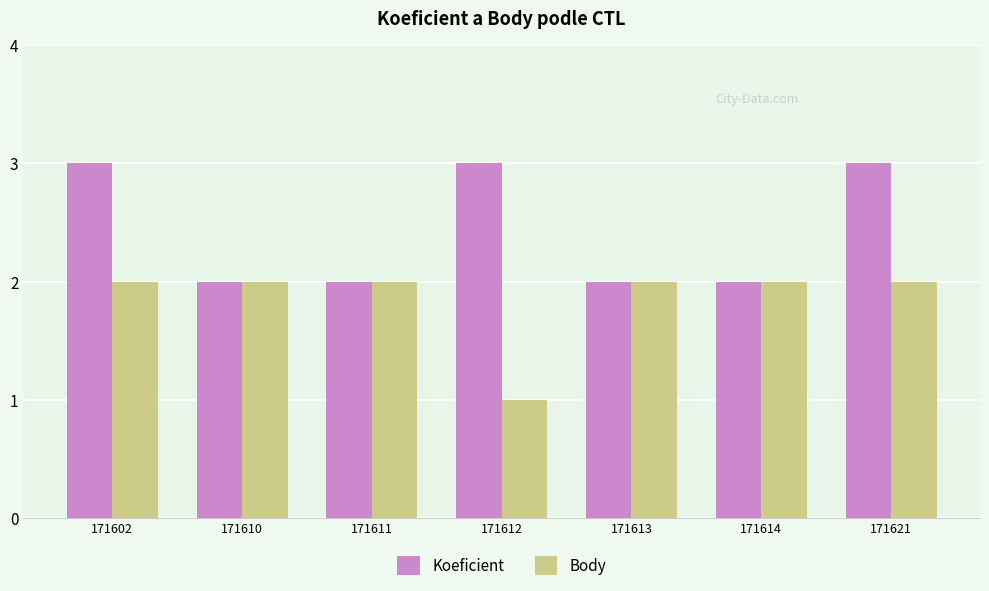

What is the difference between the second highest and minimum values in the Body series?

1